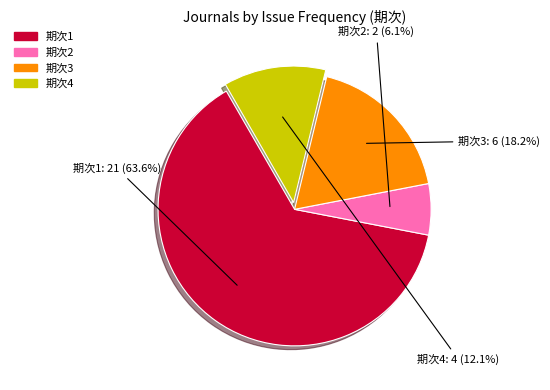

Which has a higher value, 期次2 or 期次3?

期次3